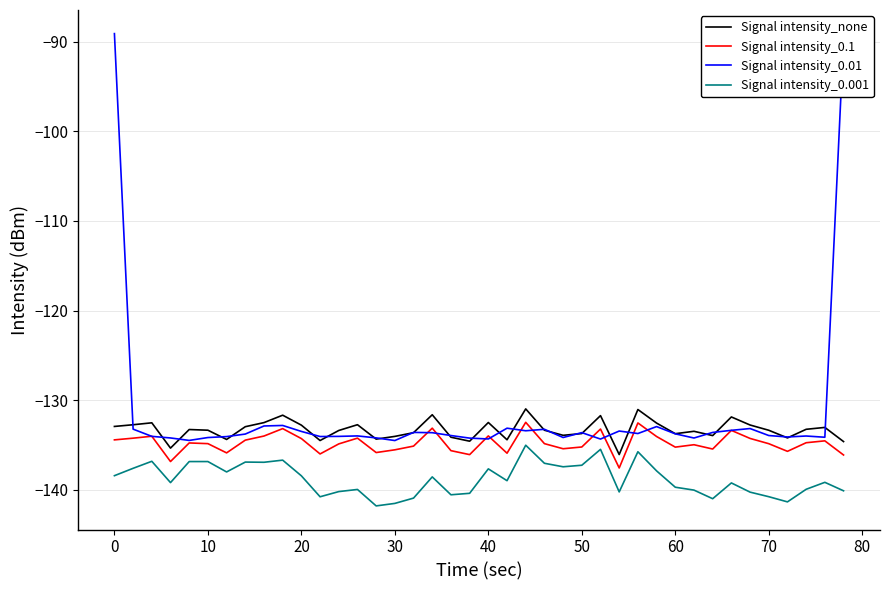

Which series has the widest spread of values?

Signal intensity_0.01